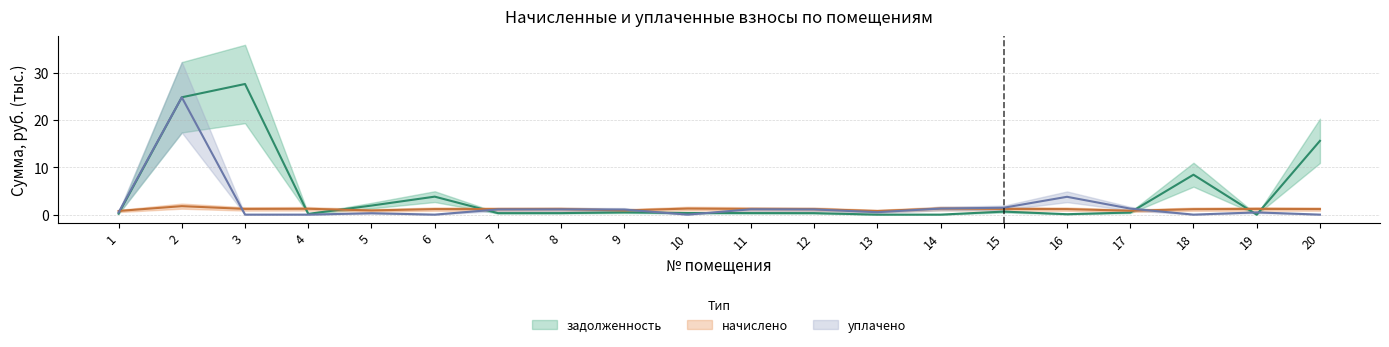

In начислено, how many points are lower than both neighbors (excluding endpoints)?

5